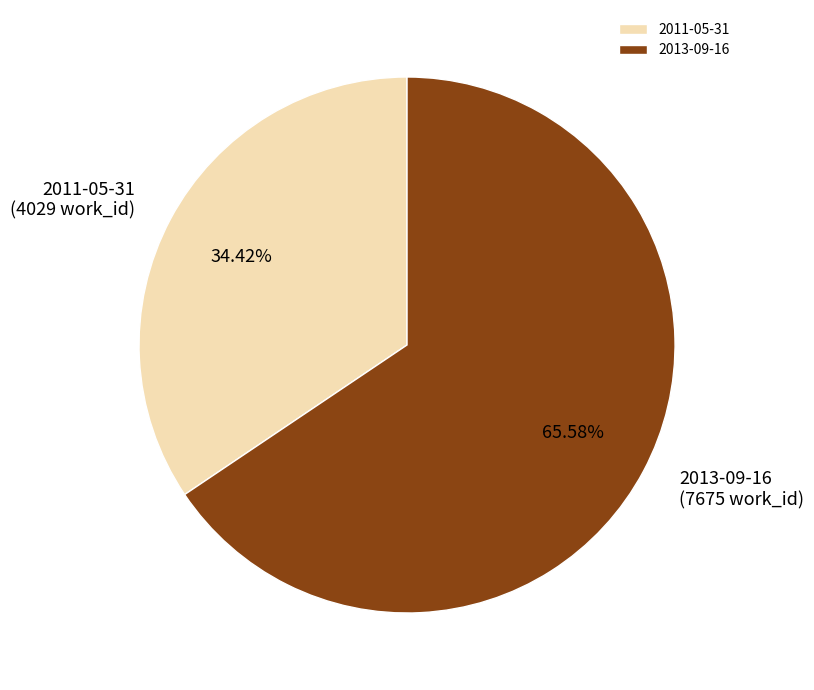

To the nearest percent, what portion does 2013-09-16 represent?

66%